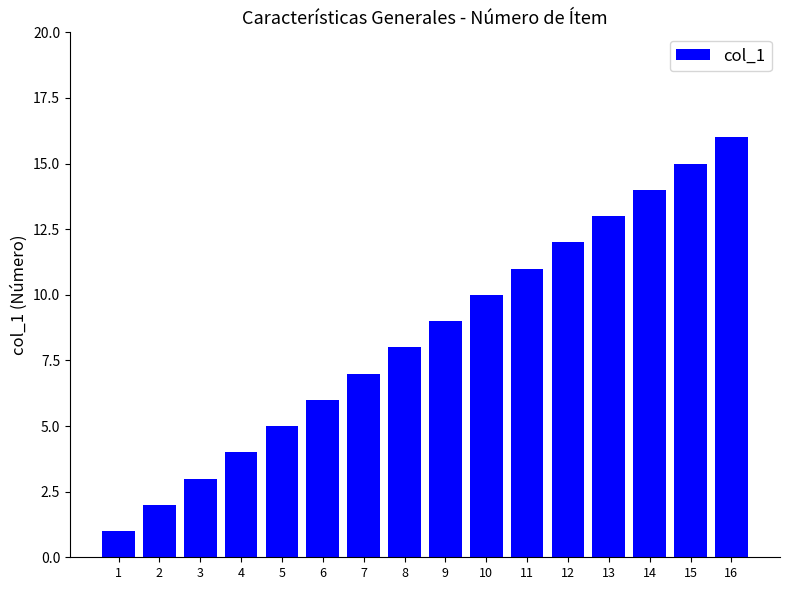

List the labels in order of value, smallest first.

1, 2, 3, 4, 5, 6, 7, 8, 9, 10, 11, 12, 13, 14, 15, 16